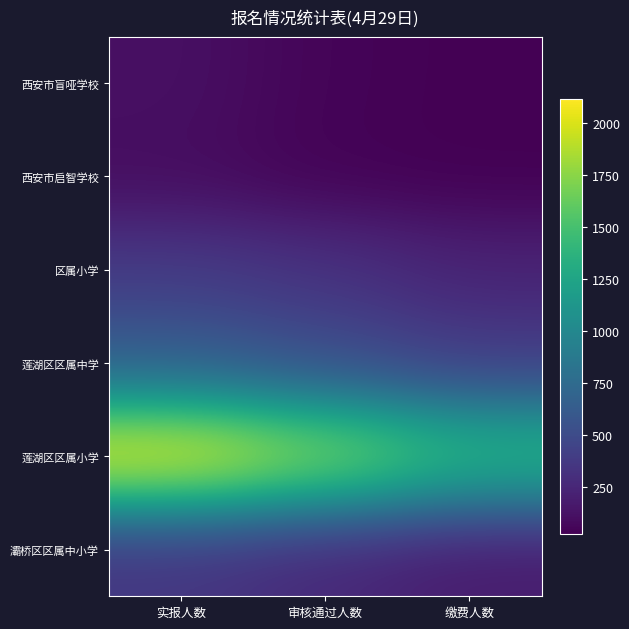

Reading right to left, transcribe all the data shown in this chart.

西安市盲哑学校: 缴费人数=26	审核通过人数=44	实报人数=113
西安市启智学校: 缴费人数=23	审核通过人数=35	实报人数=91
区属小学: 缴费人数=231	审核通过人数=326	实报人数=386
莲湖区区属中学: 缴费人数=395	审核通过人数=515	实报人数=635
莲湖区区属小学: 缴费人数=1437	审核通过人数=1799	实报人数=2115
灞桥区区属中小学: 缴费人数=177	审核通过人数=259	实报人数=345